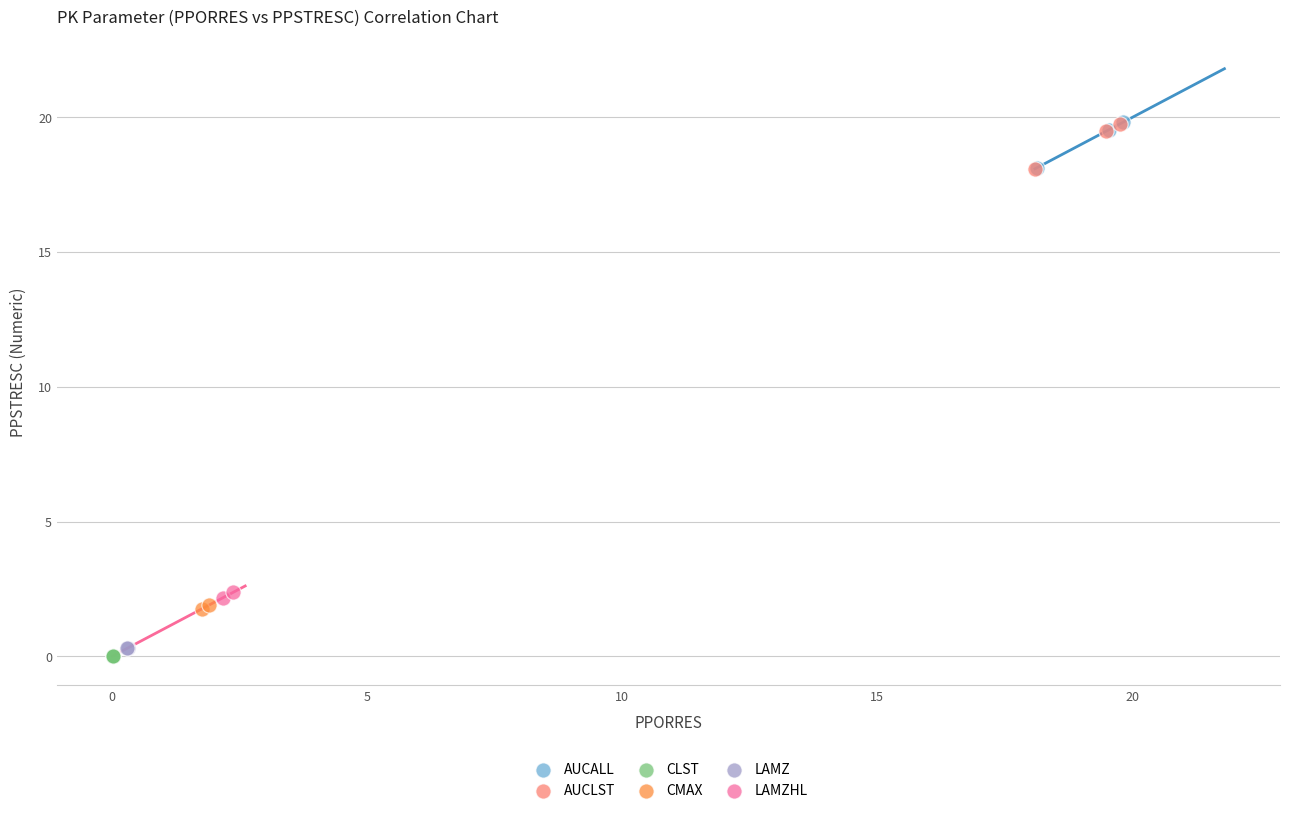

Which series has the largest Y range (max minus min)?

AUCALL